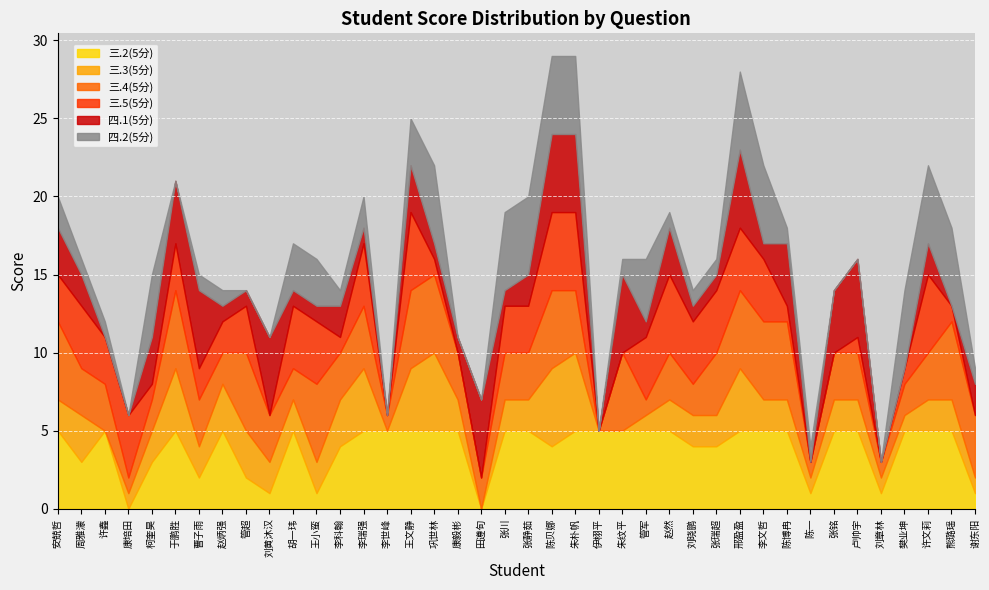

What is the sum of all 三.3(5分) values?

85